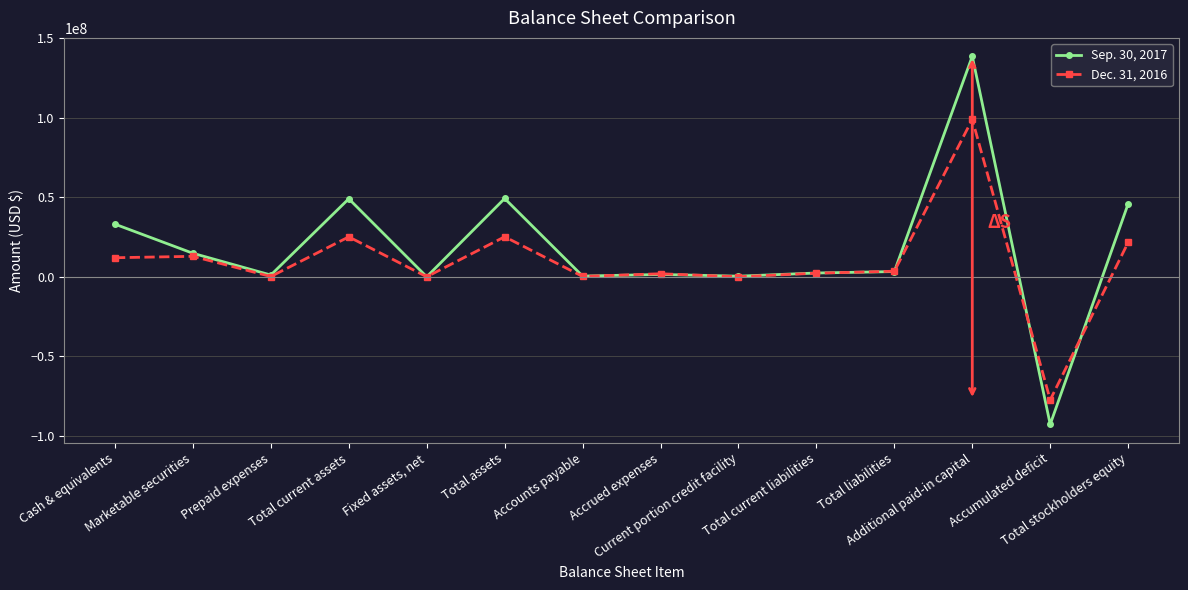

True or false: Sep. 30, 2017 has more than 1 points higher than both neighbors.

True